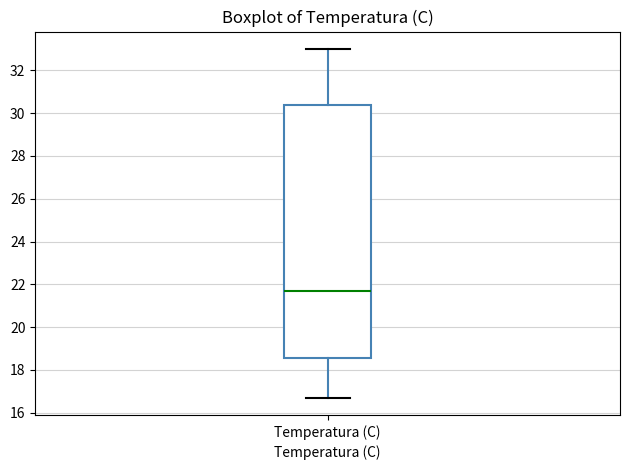

Transcribe this box plot: give where the median line is, the range the box spans, and where the two whiskers end, as read against the y-axis. The values are not printed on the chart, so give them approximately, as read against the axis.

median 21.8, box 18.6 to 30.4, whiskers 16.8 to 33.0